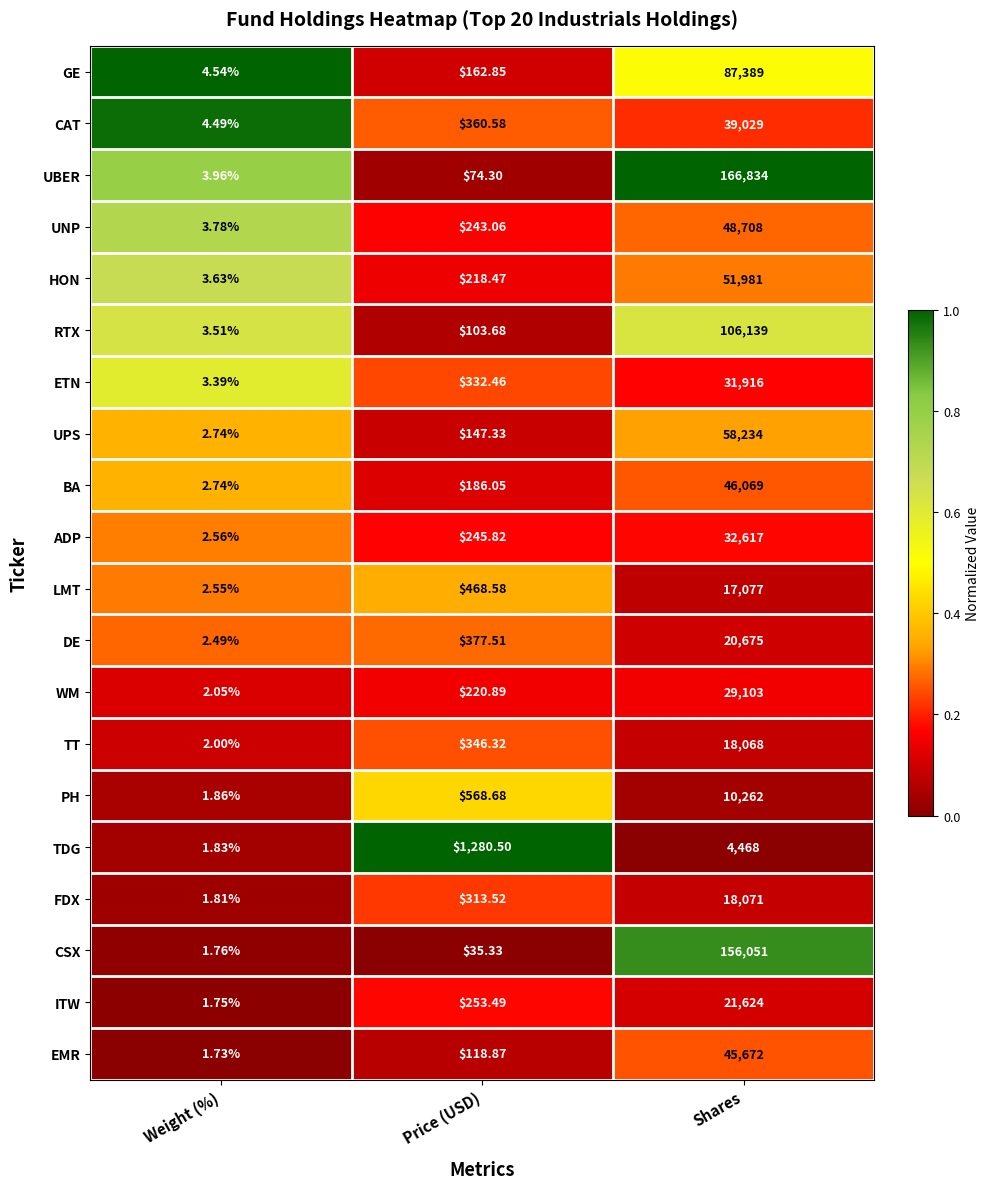

How many series are shown in this chart?

20